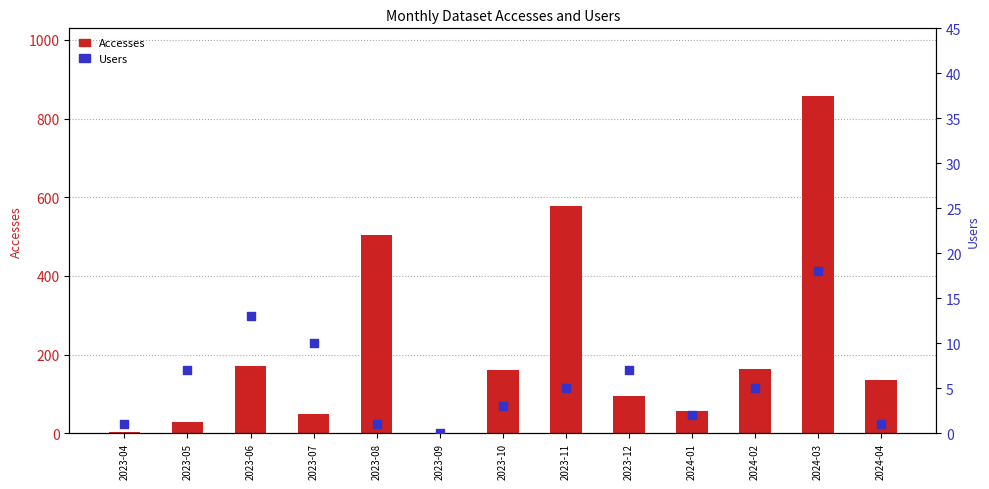

At how many categories does at least one series exceed 43?

10